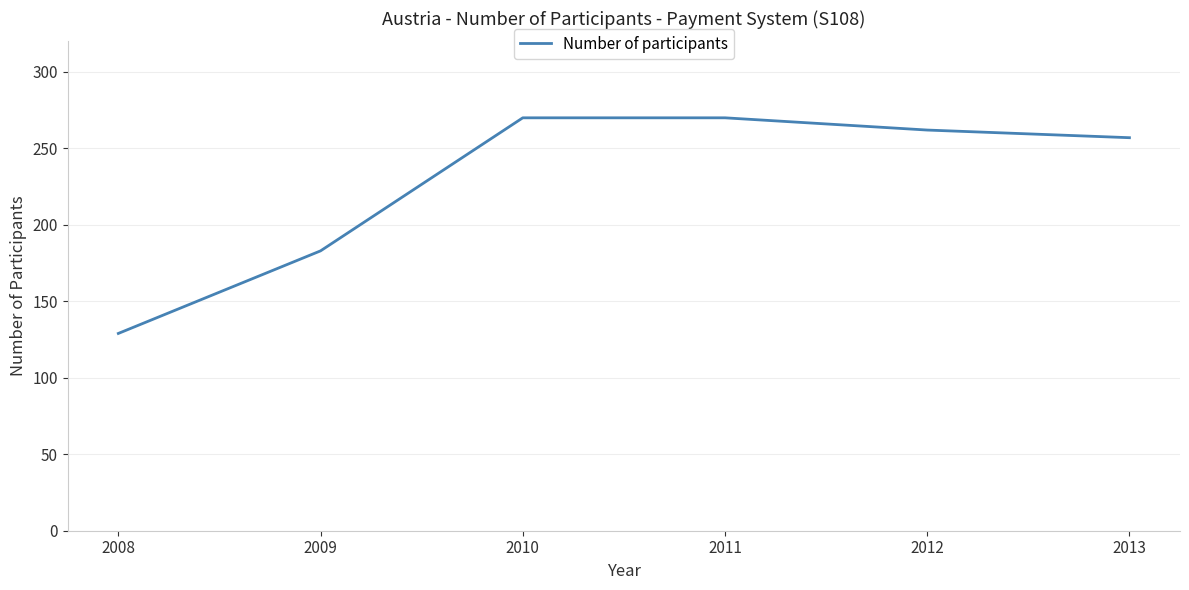

Between 2011 and 2012, which is larger?

2011